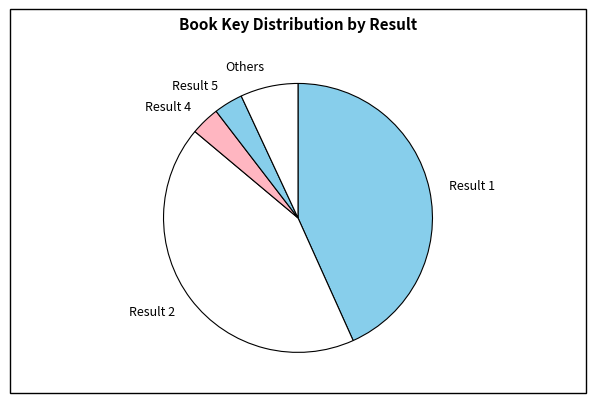

Does any single category account for the majority?

No